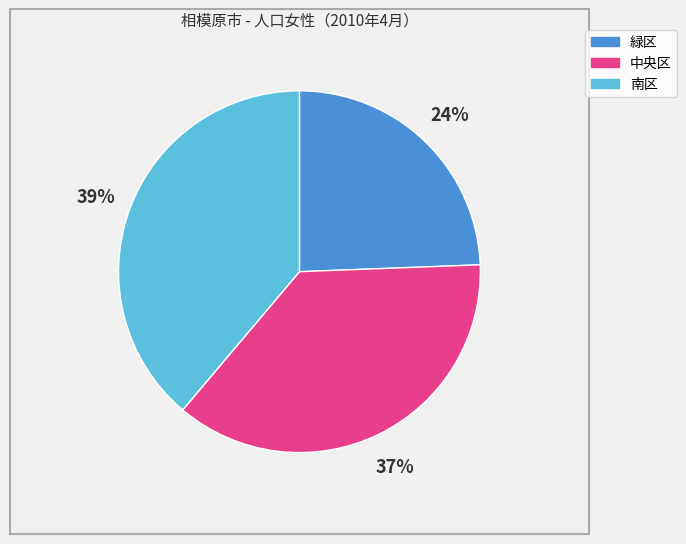

Rank the categories by value from lowest to highest.

緑区, 中央区, 南区